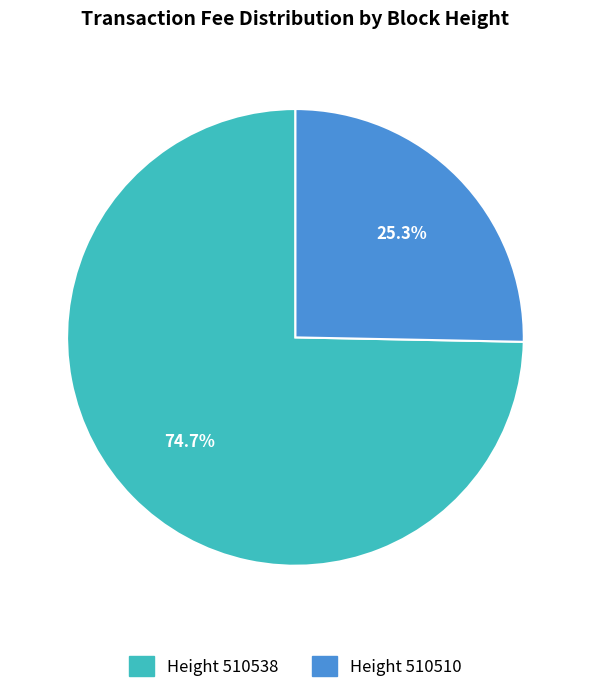

Does any single category account for the majority?

Yes